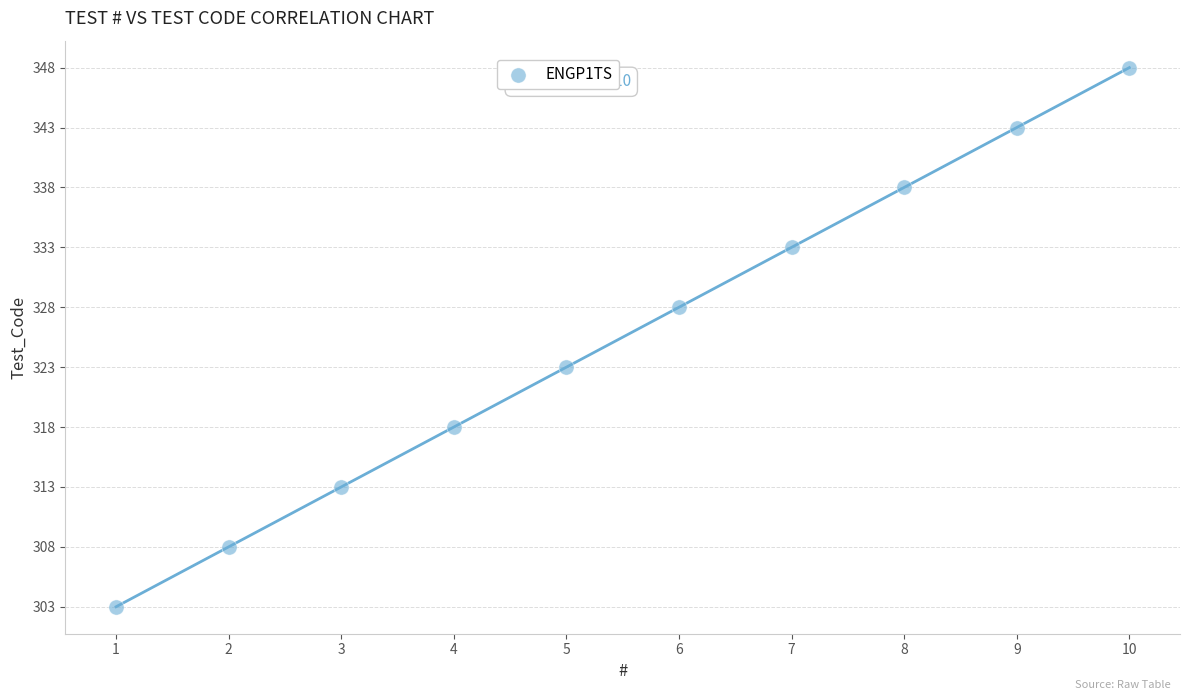

What is the range of X values (max minus min)?

9